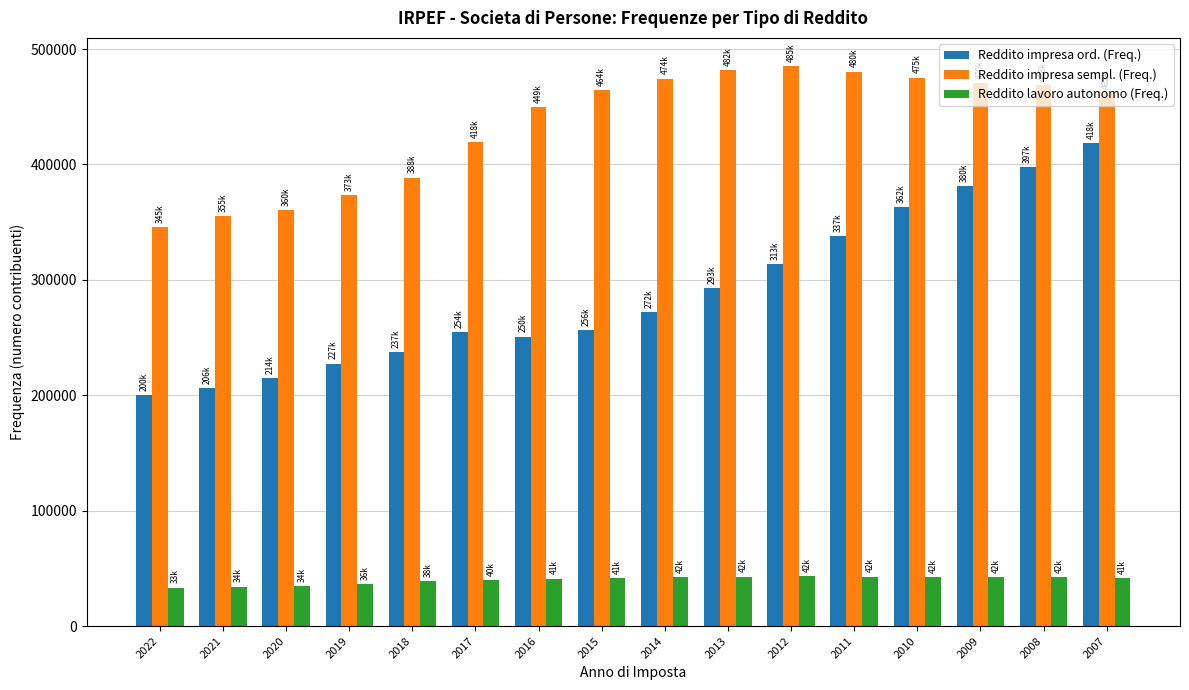

What is the total value across all series at 2011?

861263